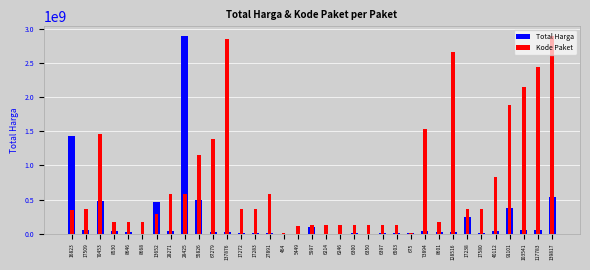

List the labels in order of Kode Paket value, largest first.

139817, 137876, 128516, 117783, 103541, 91101, 73894, 70453, 67279, 55826, 40112, 28425, 28271, 27891, 17580, 17509, 17283, 17272, 17238, 16823, 13652, 8668, 8646, 8601, 8530, 6503, 6397, 6350, 6300, 6246, 6214, 5997, 5449, 675, 464